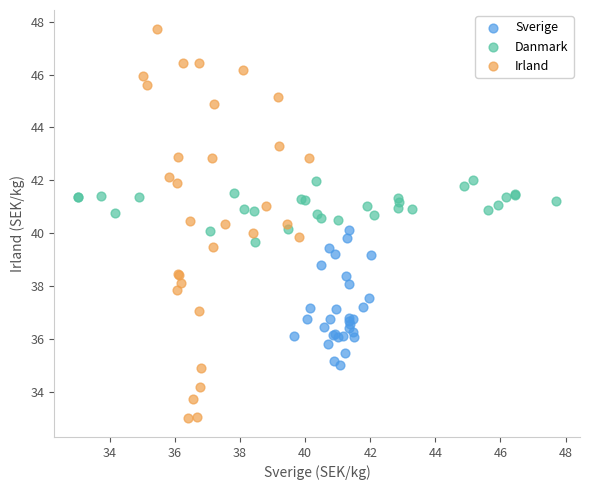

Which series has the widest spread of Y values?

Irland